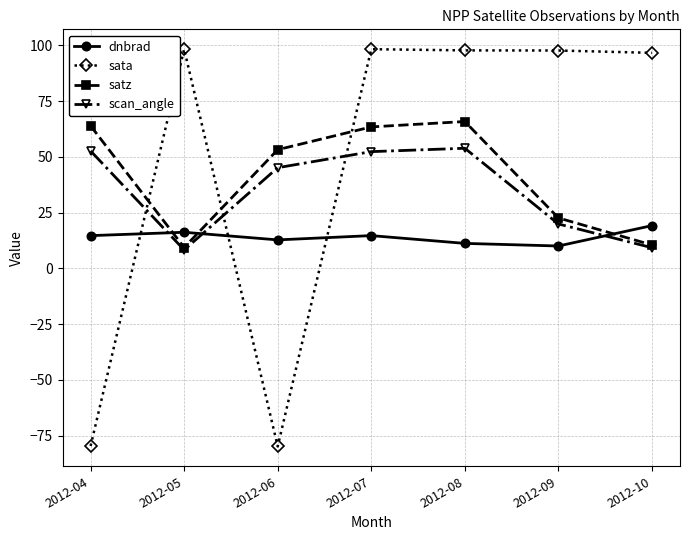

How many data points in satz are above 53?

4